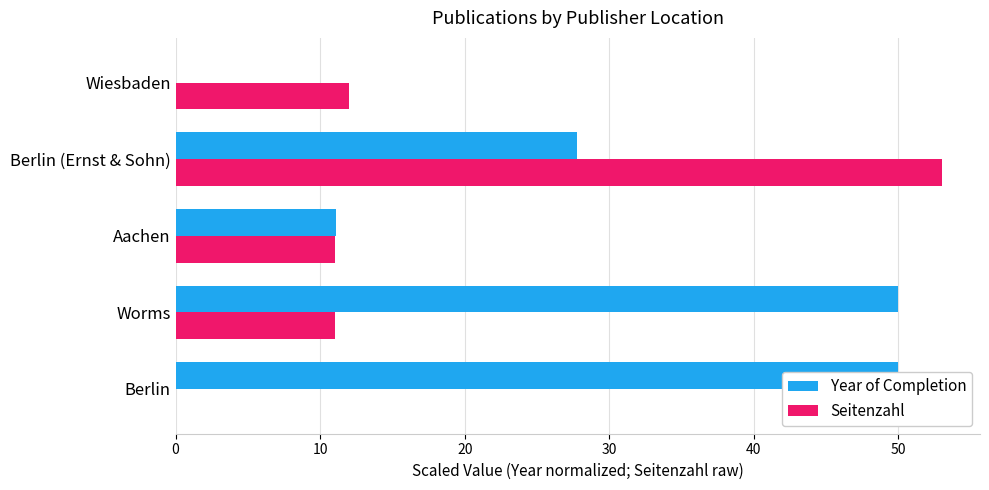

Is it true that Year of Completion equals 7.5 at Aachen?

False